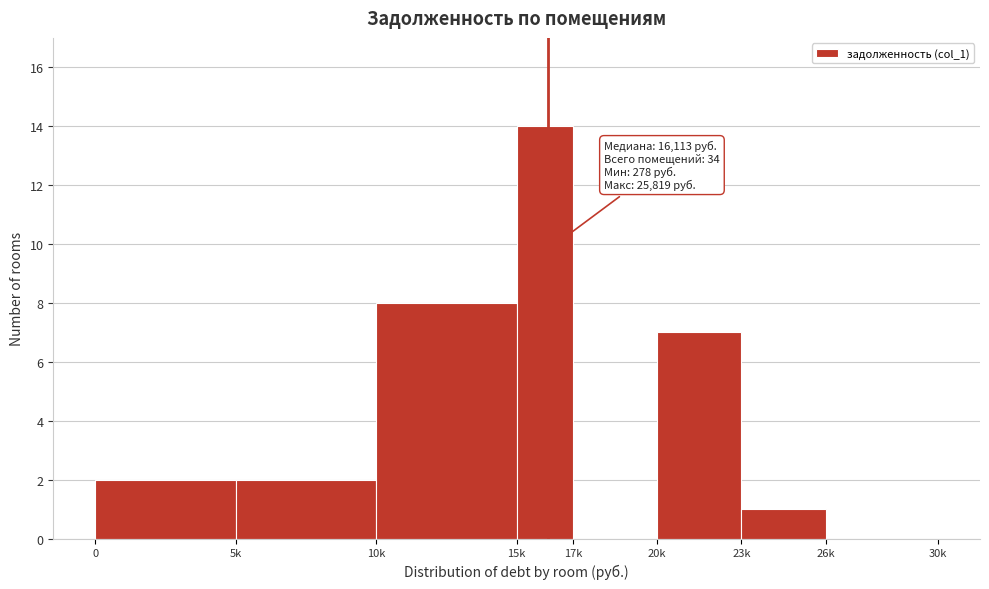

Reading left to right, list all the values displayed in this chart.

0=2	5k=2	10k=8	15k=14	17k=0	20k=7	23k=1	26k=0